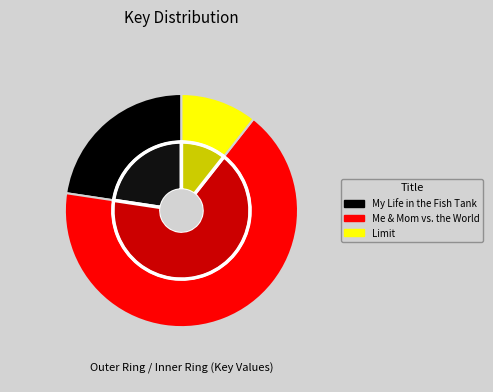

To the nearest percent, what percentage of the pie is My Life in the Fish Tank?

23%